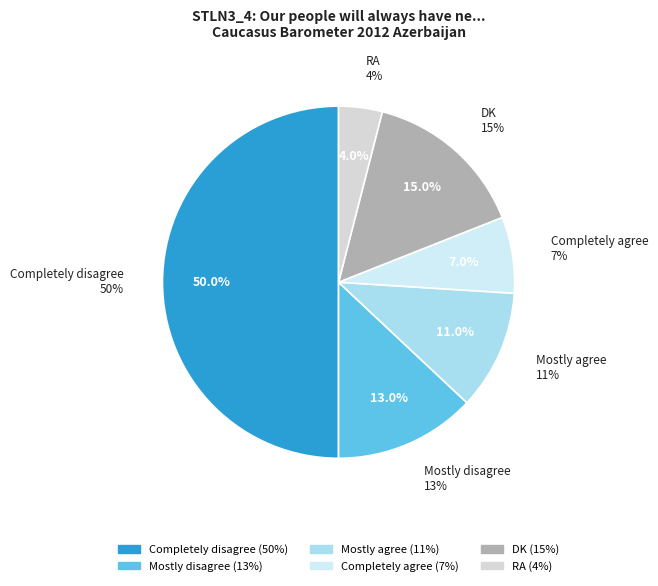

Does RA represent more than half of the total?

No